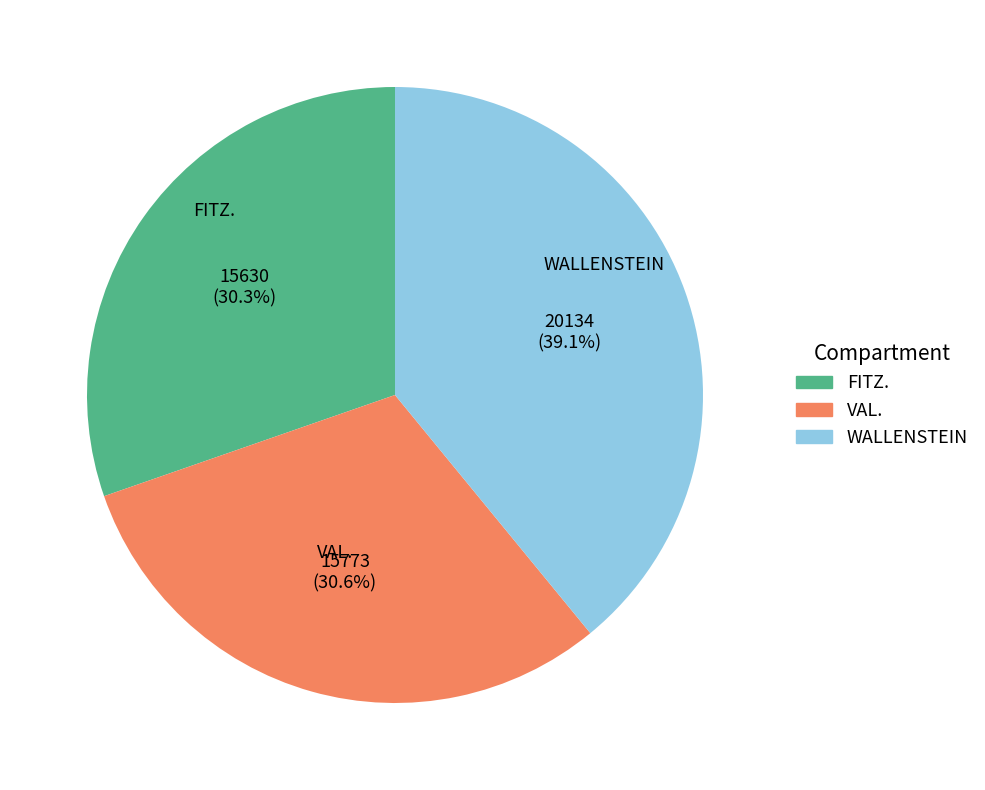

To the nearest percent, what is the average slice percentage?

33%